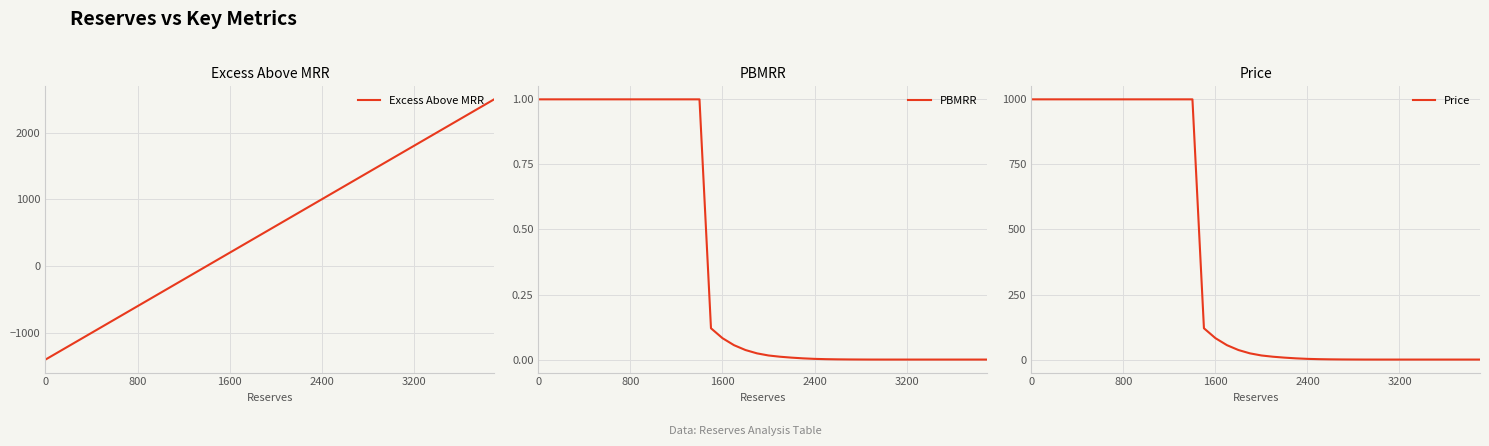

What is the lowest value of the Excess Above MRR series?

-1400